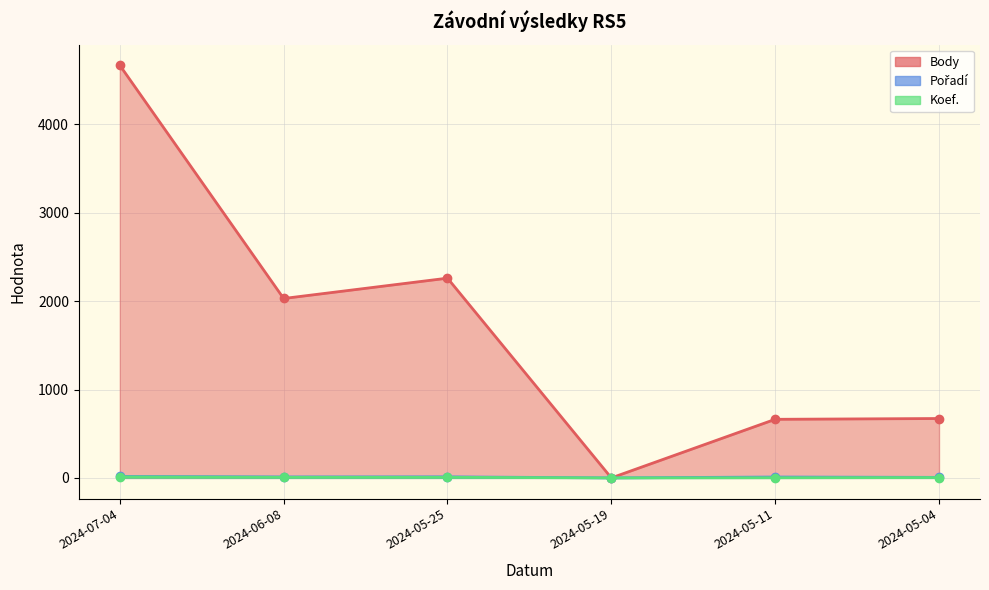

True or false: Koef. has more than 1 points higher than both neighbors.

False